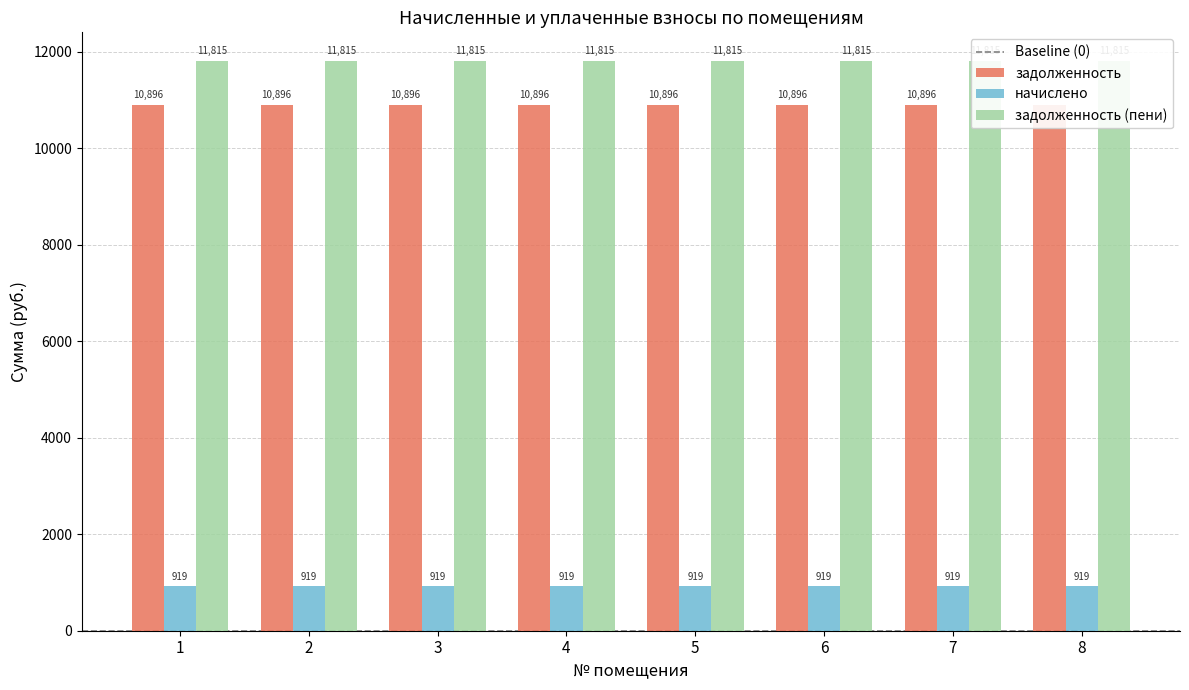

At which category does the chart reach its minimum across all series?

1